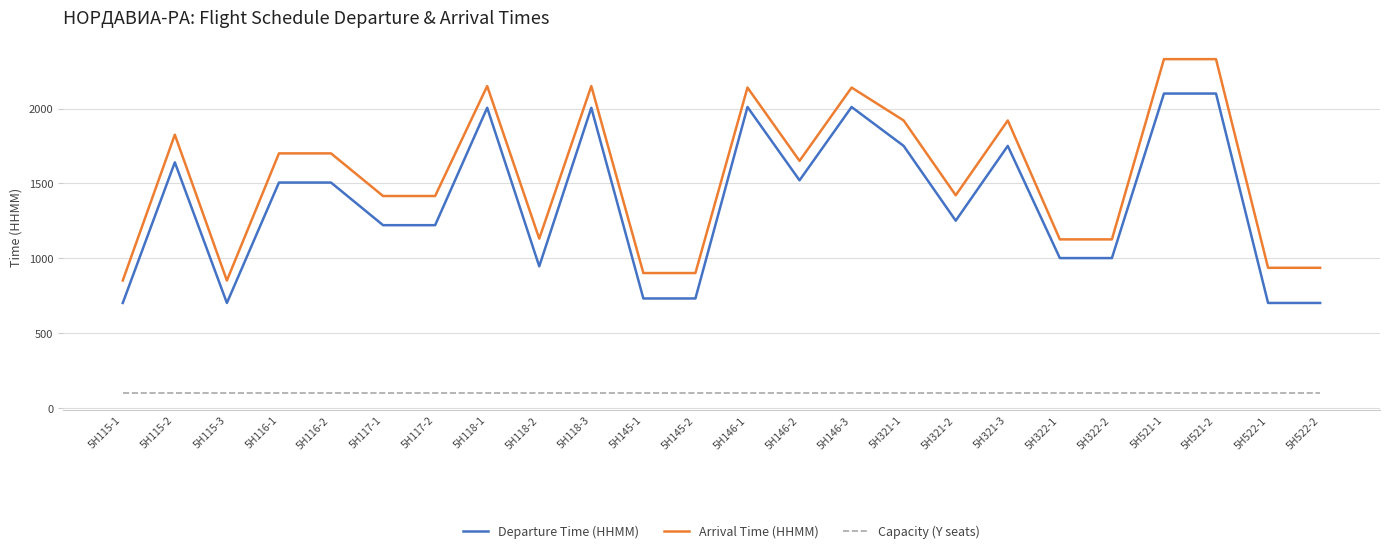

Which series has the largest total across all categories?

Arrival Time (HHMM)